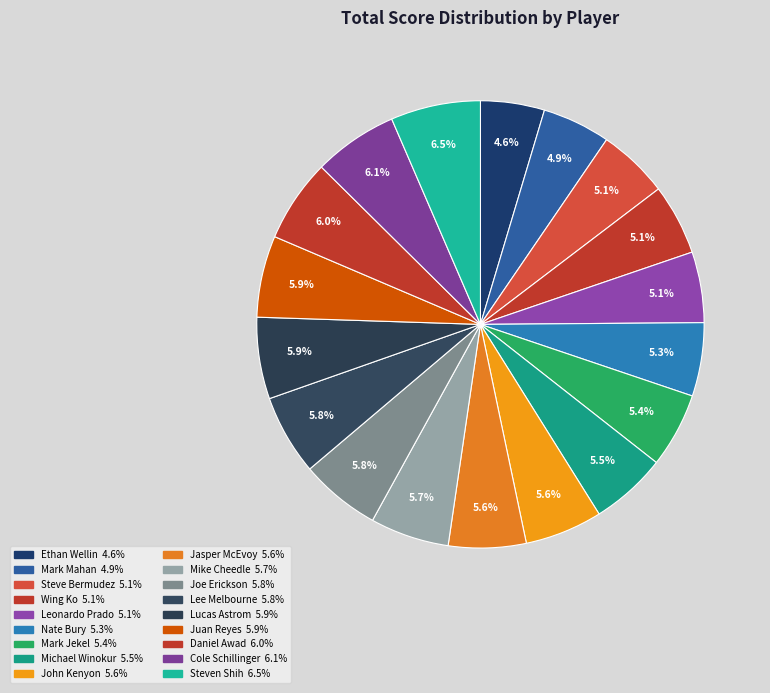

What is the change in value from Lucas Astrom to Cole Schillinger?

+2